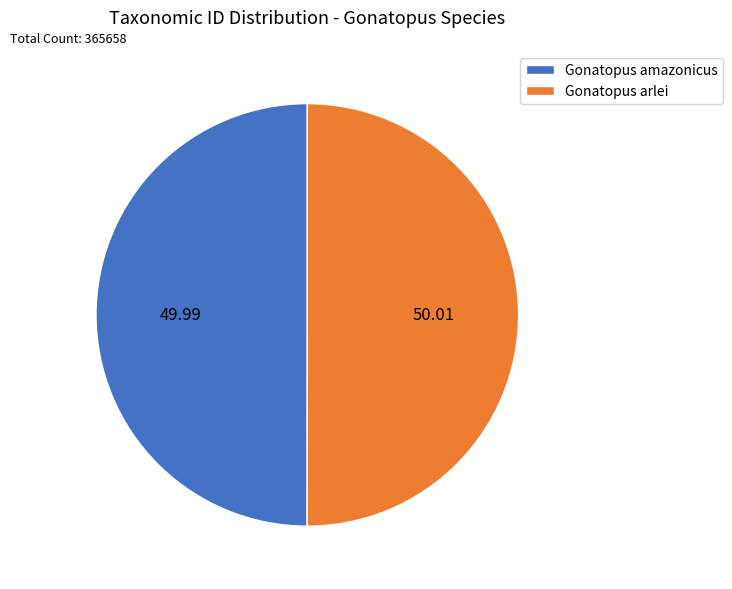

Approximately how many times larger is the value at Gonatopus arlei compared to Gonatopus amazonicus?

1.0